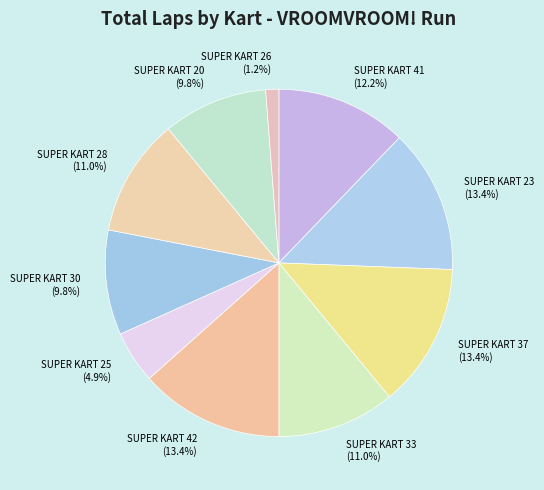

How many slices are in this pie chart?

10